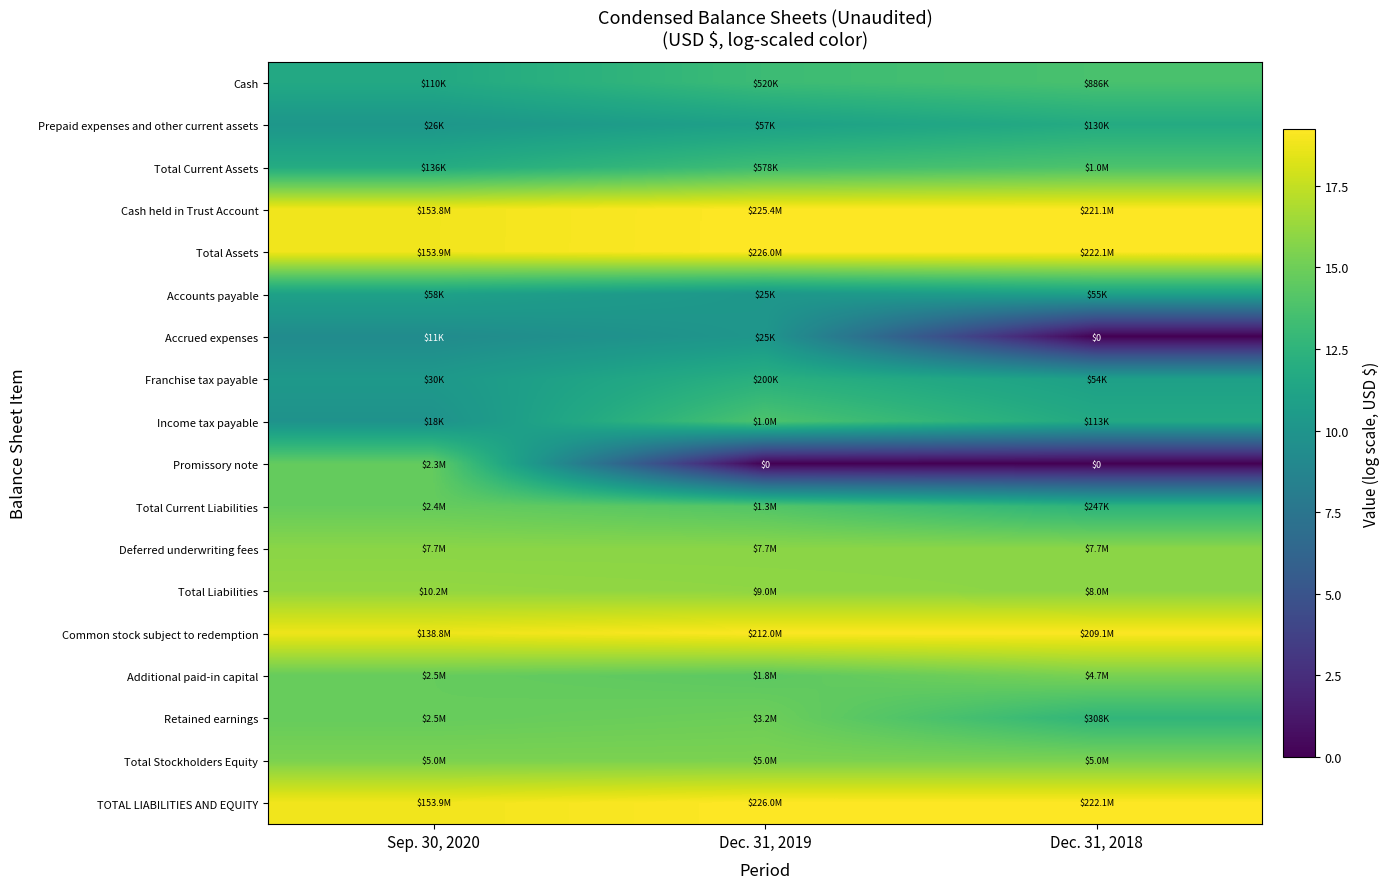

The value of Cash held in Trust Account at Dec. 31, 2018 is 8.3. True or false?

False